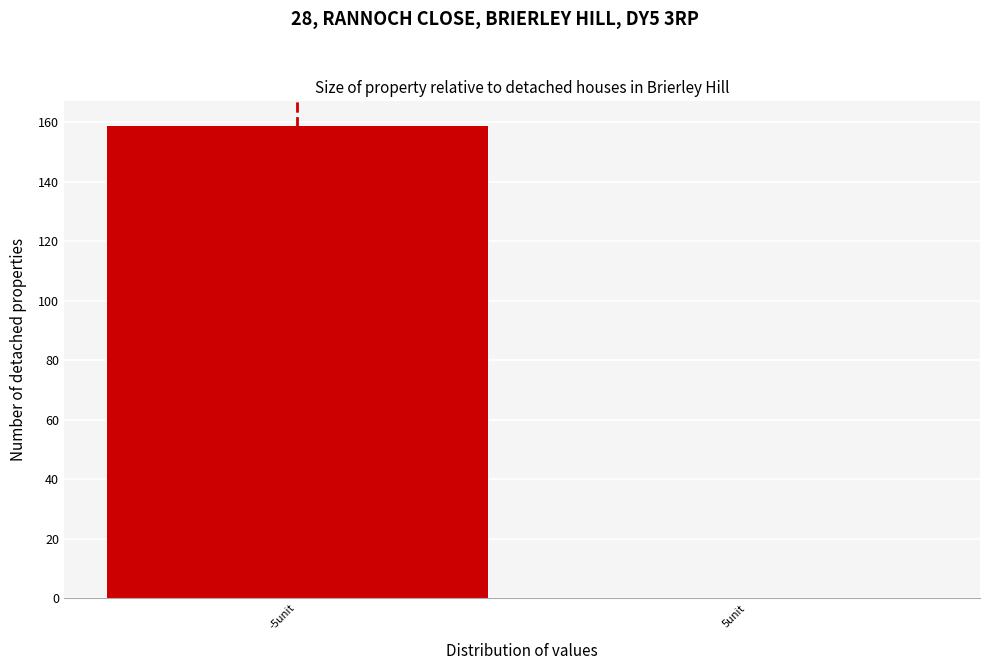

Reading left to right, what are all the values shown in this chart?

-5unit=159	5unit=0